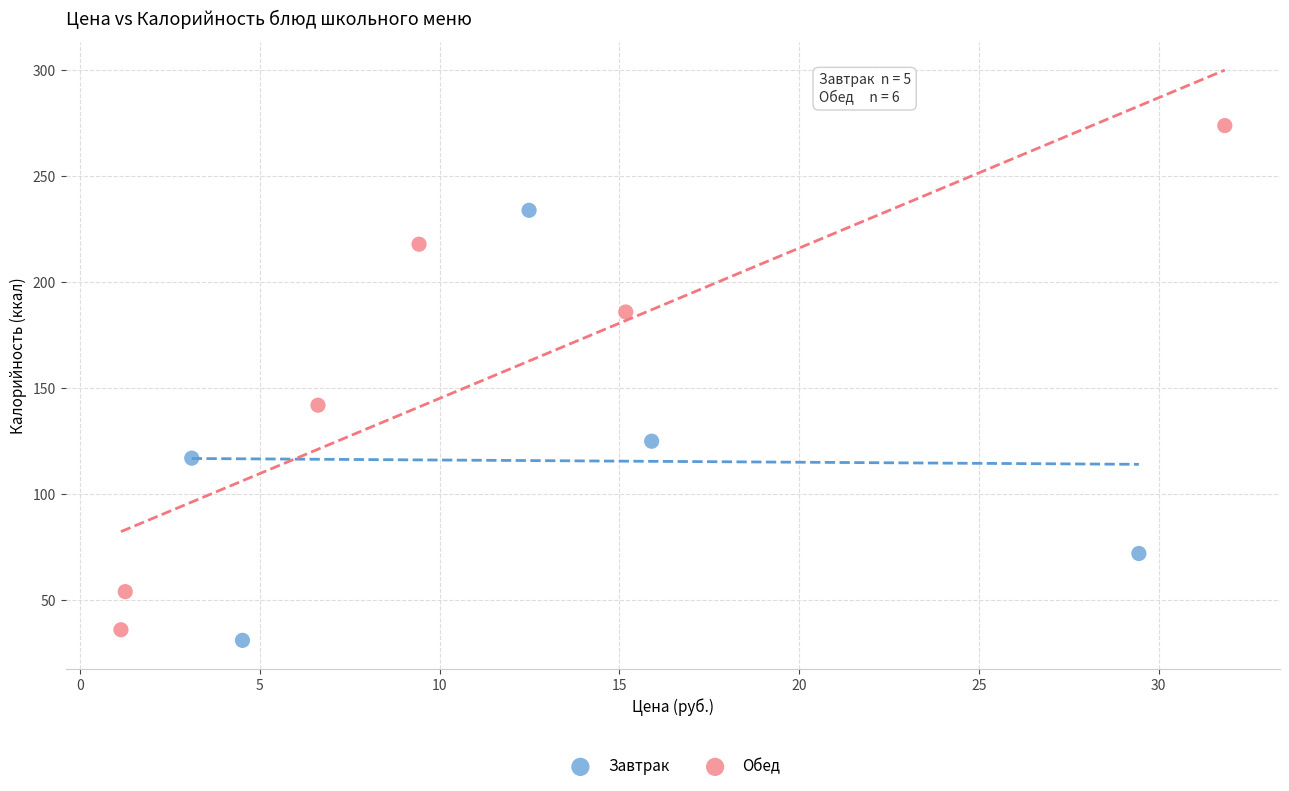

Which series reaches the maximum Y coordinate?

Обед